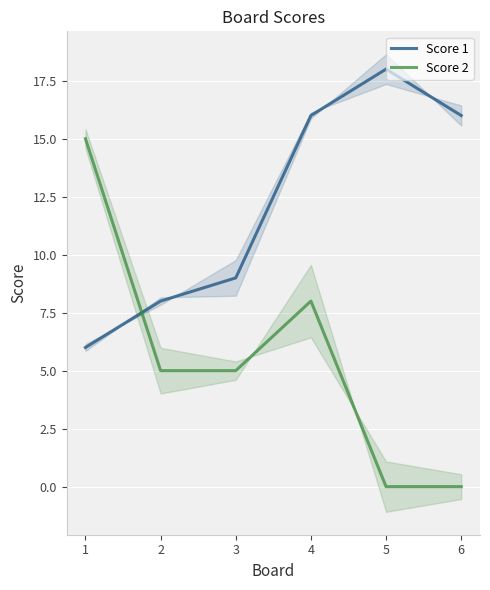

Which series ends up on top after the final intersection of Score 1 and Score 2?

Score 1